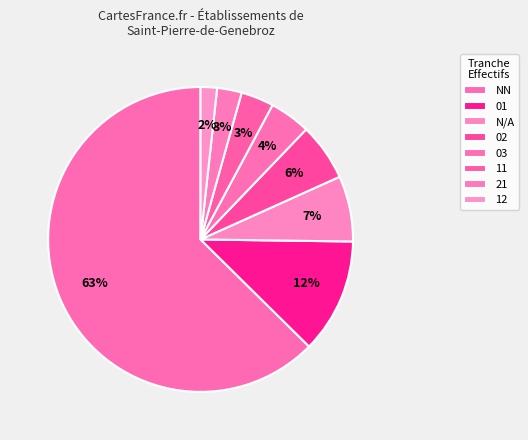

Which slice is the smallest?

12